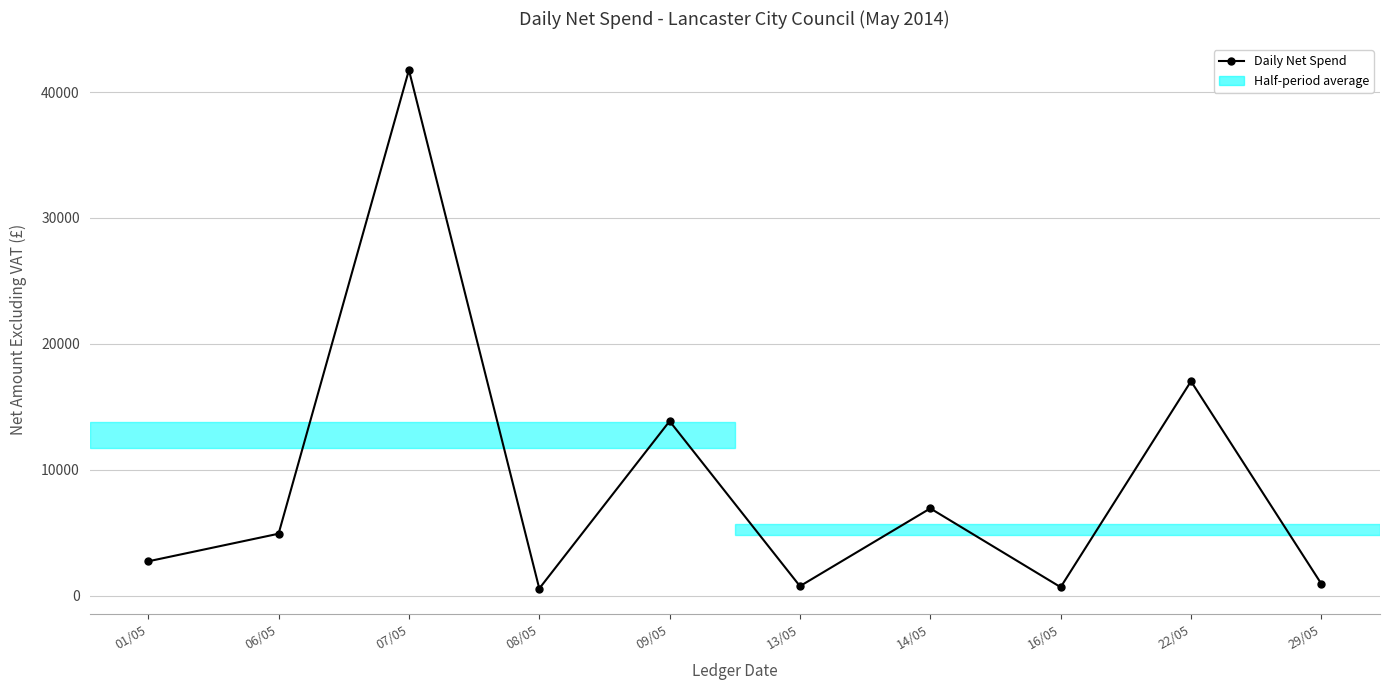

Where is the data nearest to the value 21152?

22/05